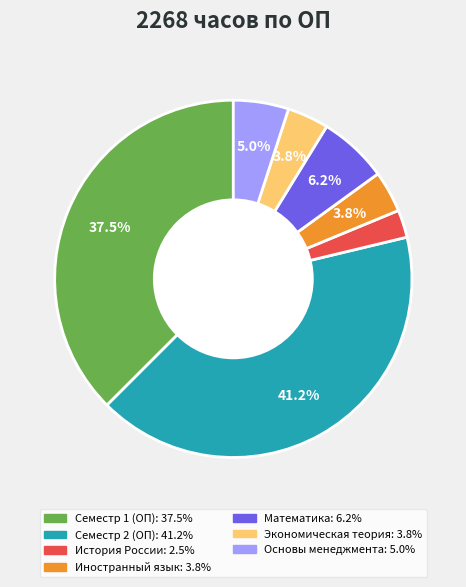

Is it true that Математика is 6% of the pie?

True